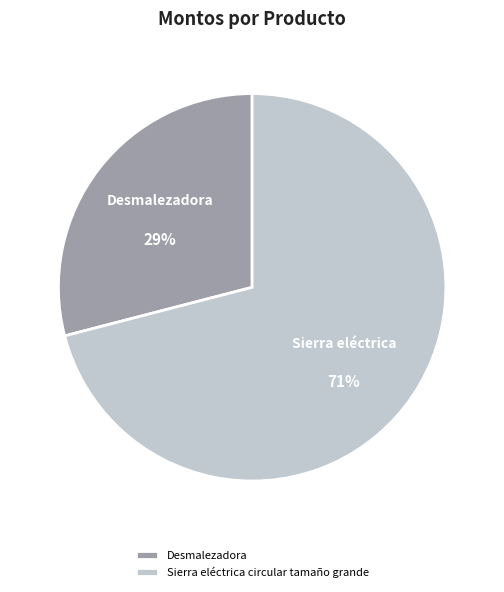

To the nearest percent, what is the combined percentage of Desmalezadora and Sierra eléctrica circular tamaño grande?

100%